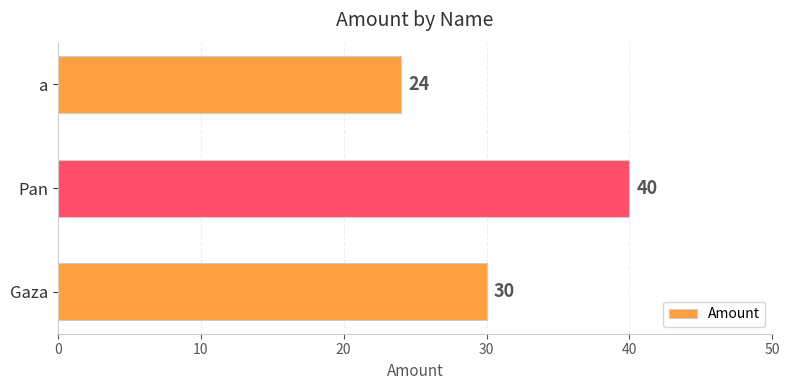

What is the greatest value displayed?

40